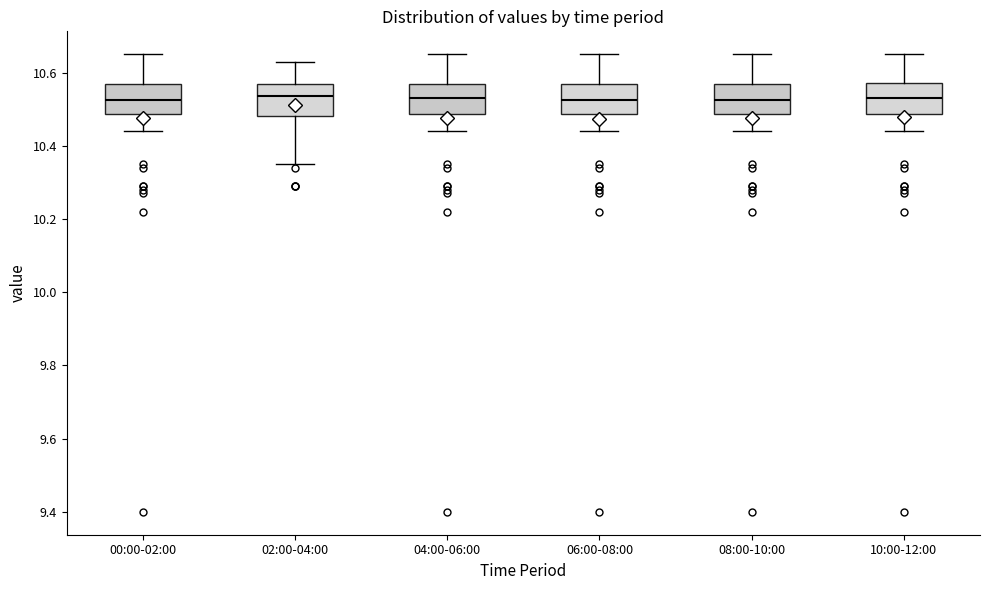

Where does the median line of the box for 04:00-06:00 sit on the y-axis? The values are not printed on the chart, so give them approximately, as read against the axis.

10.54